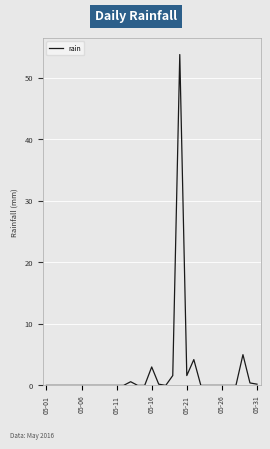

What is the maximum value shown in the chart?

53.8